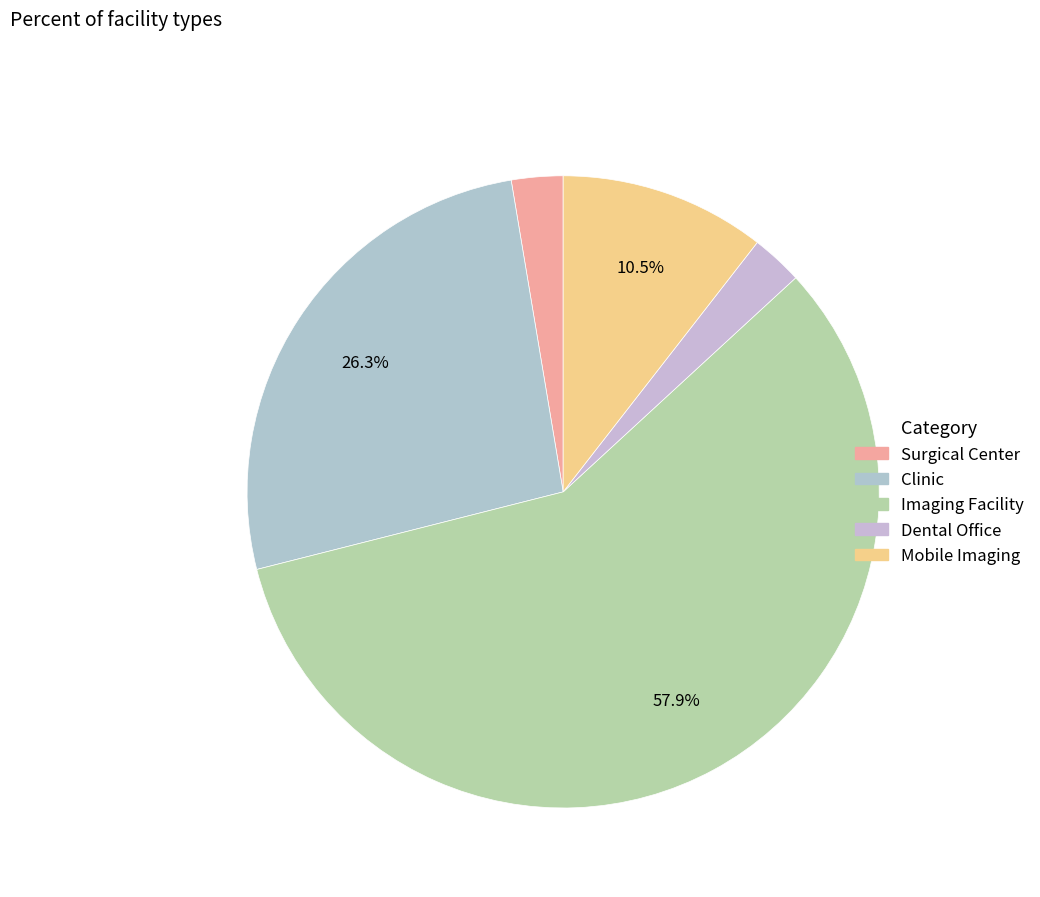

Count the number of slices in the pie.

5